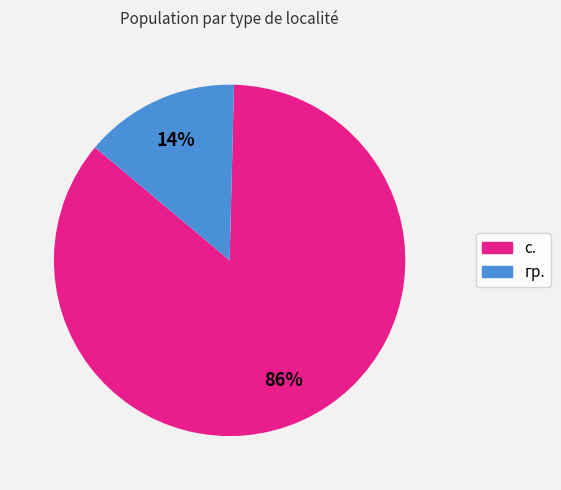

Is the sum of с. and гр. greater than half?

Yes